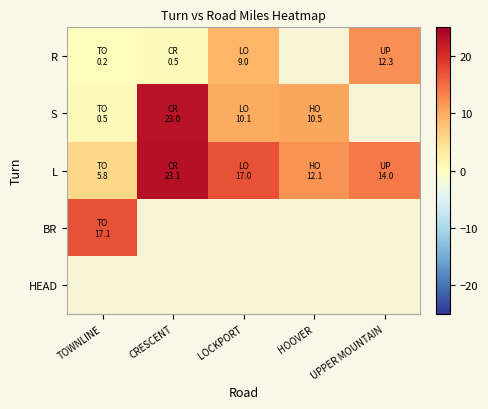

Is it true that S equals 10.5 at HOOVER?

True